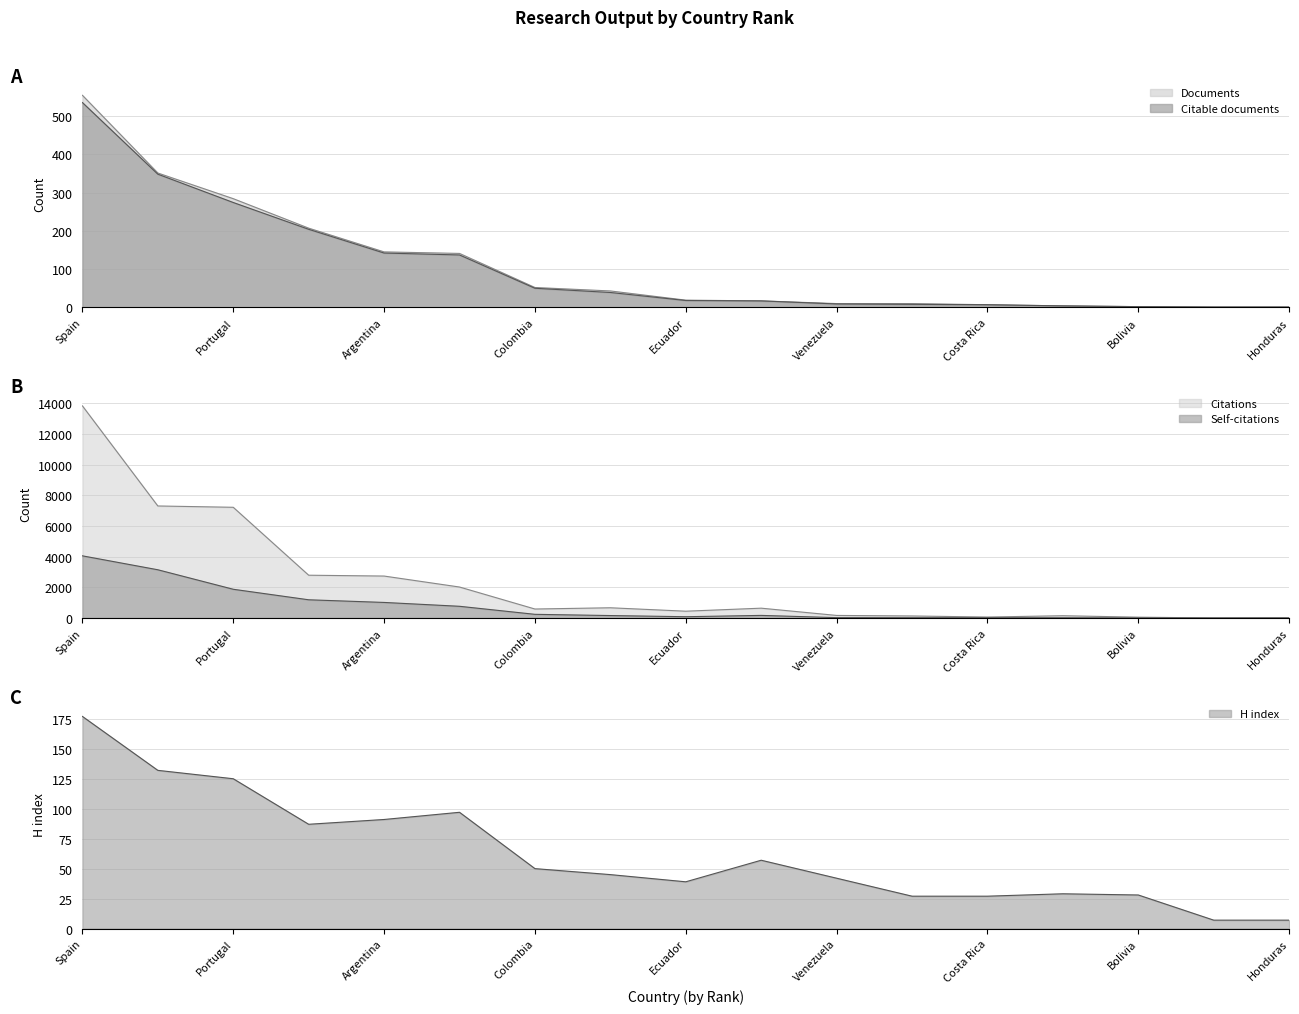

Rank the series by their maximum value, from highest to lowest.

Citations, Self-citations, Documents, Citable documents, H index